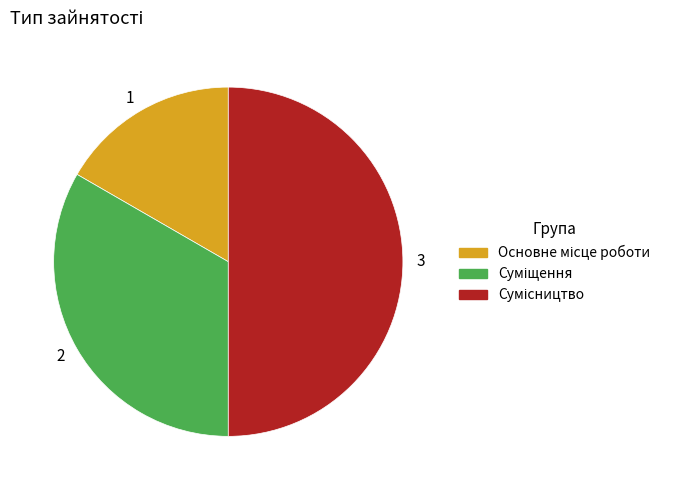

True or false: 3 accounts for 43% of the total.

False